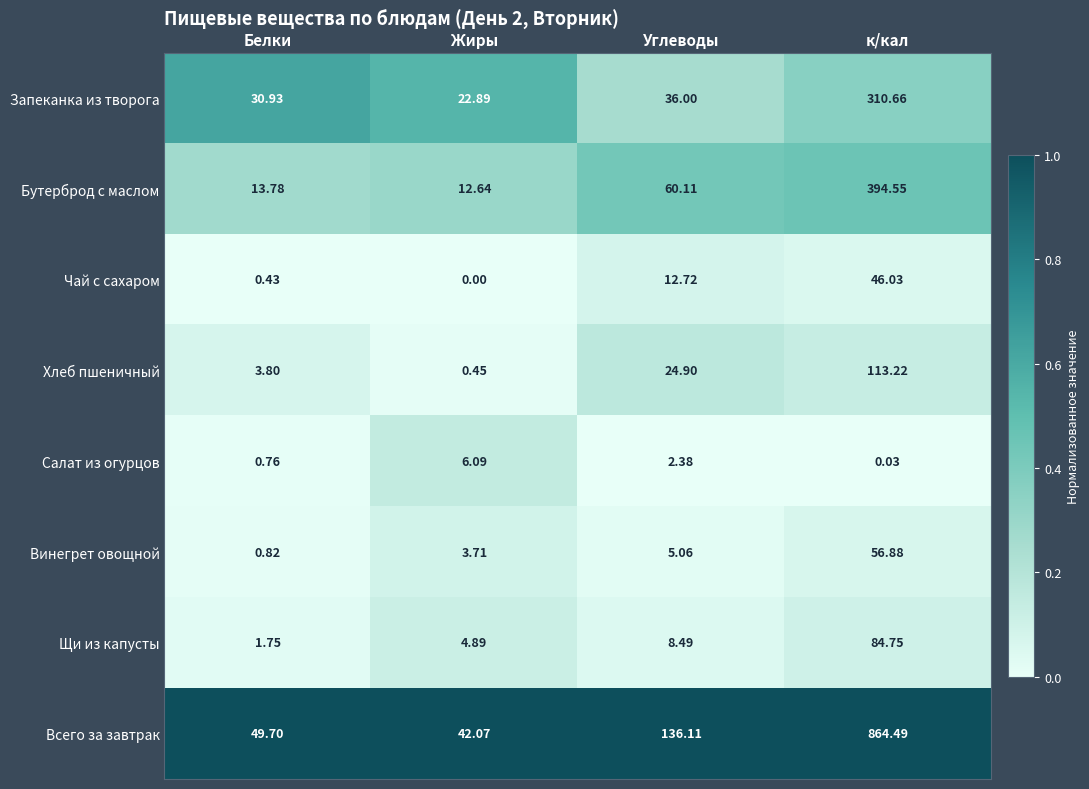

What is the spread (max minus min) of values at Углеводы?

133.7